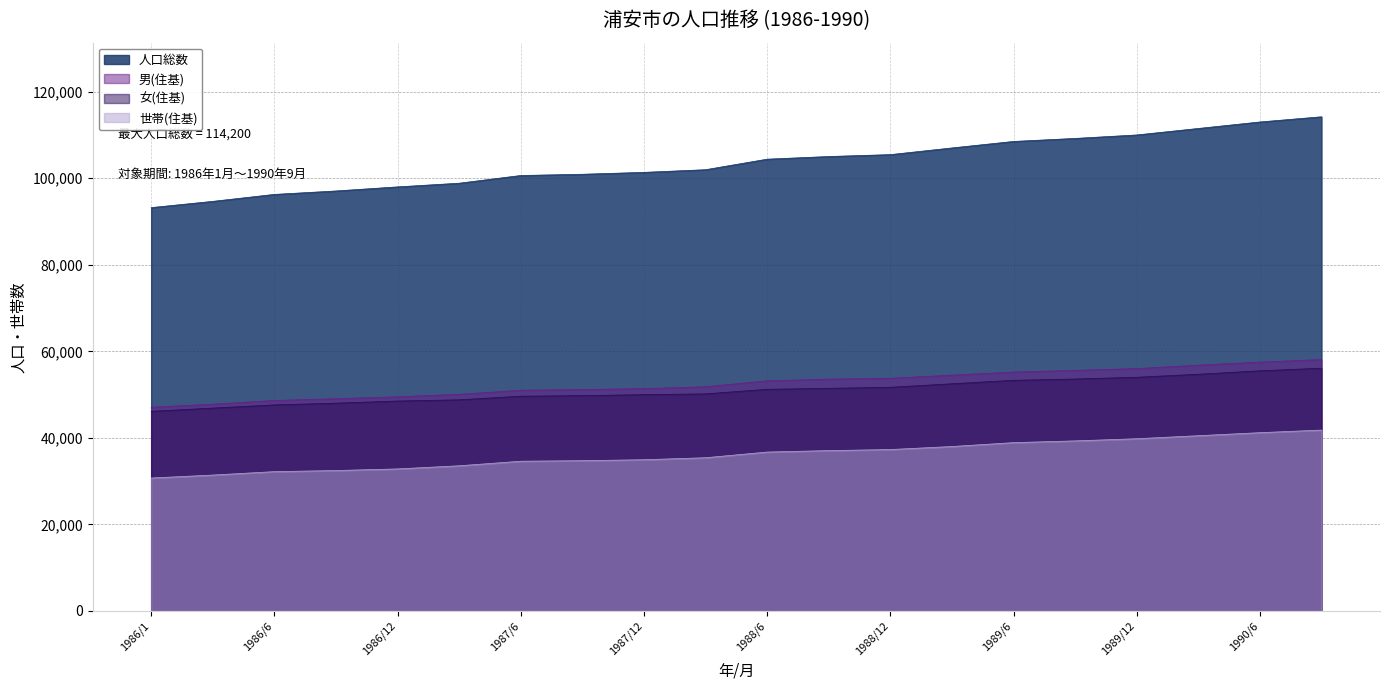

True or false: 人口総数 and 女(住基) intersect in this chart.

False